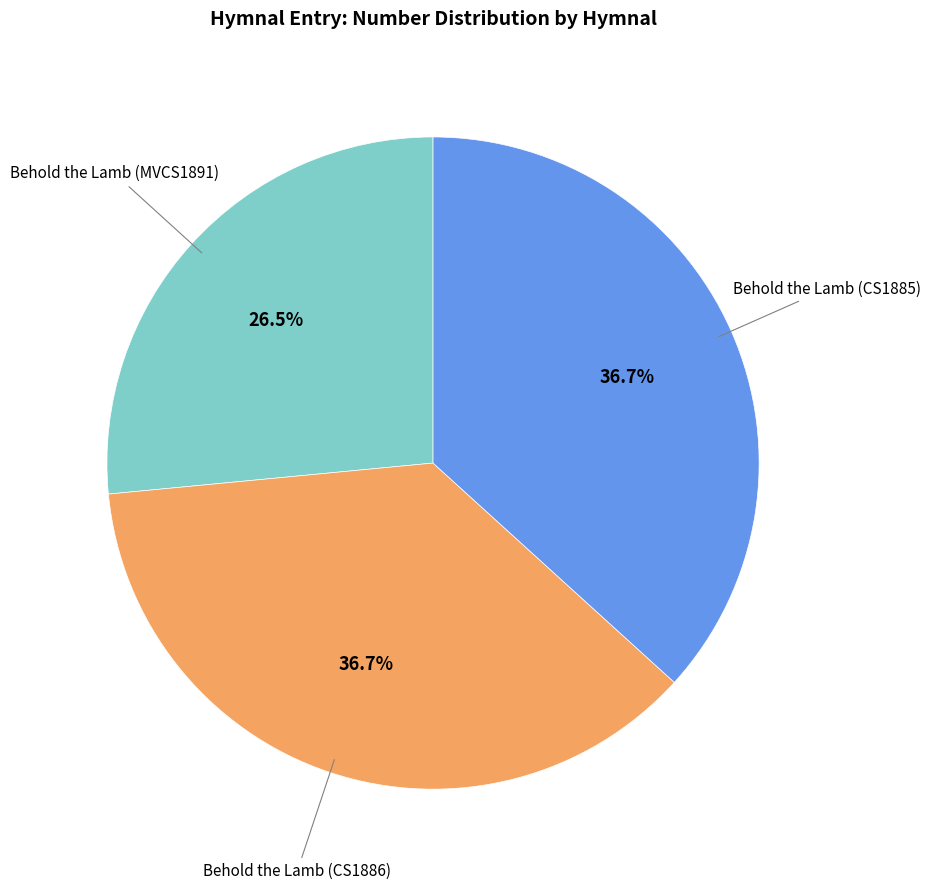

Does any single category account for the majority?

No